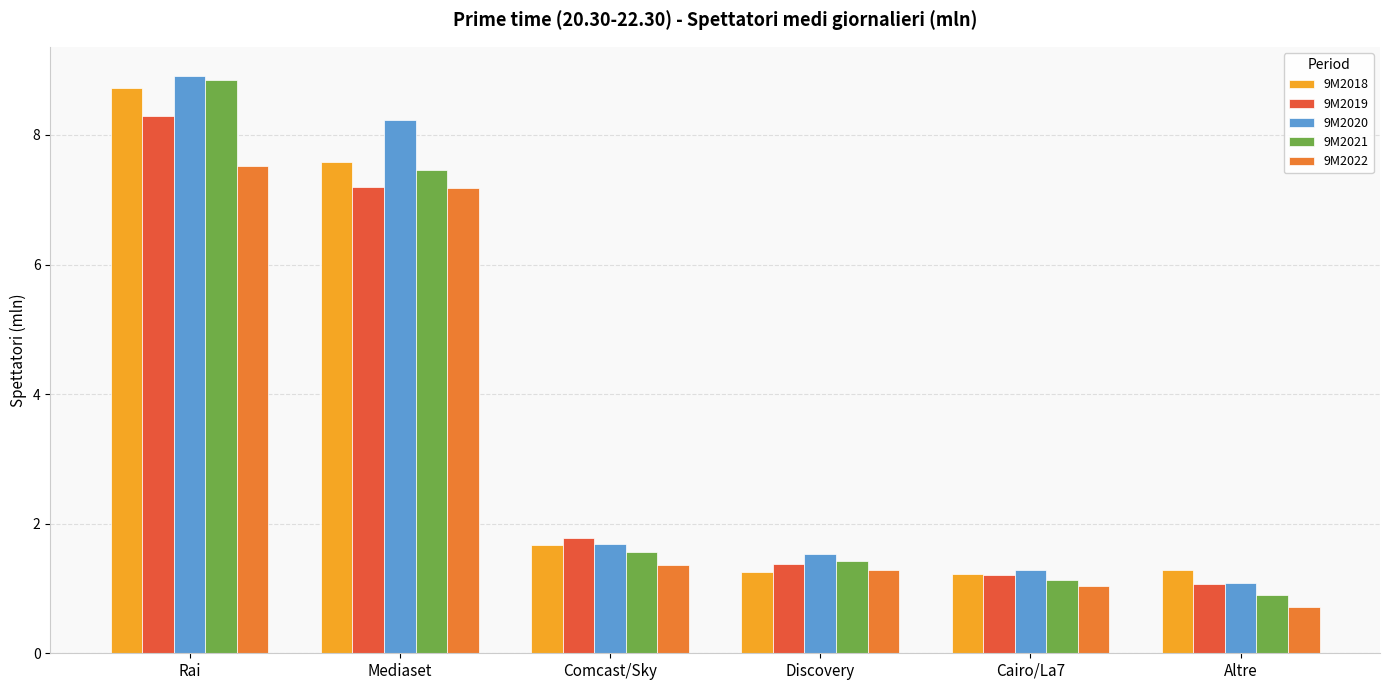

List the labels in order of 9M2021 value, largest first.

Rai, Mediaset, Comcast/Sky, Discovery, Cairo/La7, Altre